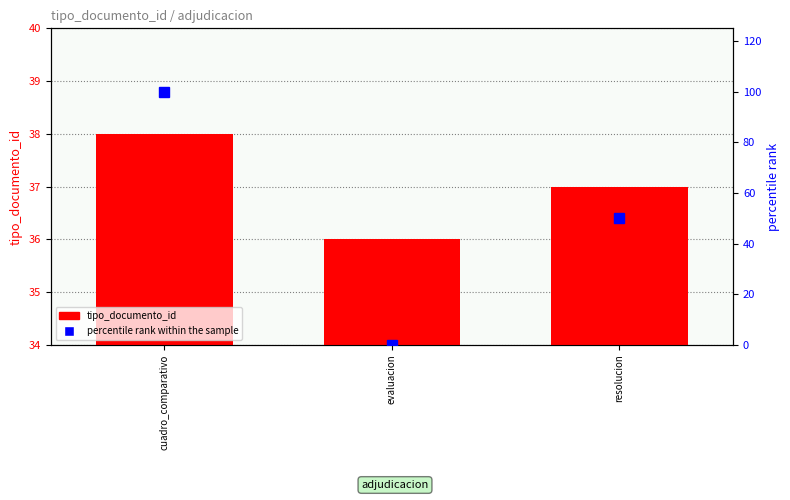

What is the total value across all series at resolucion?

87